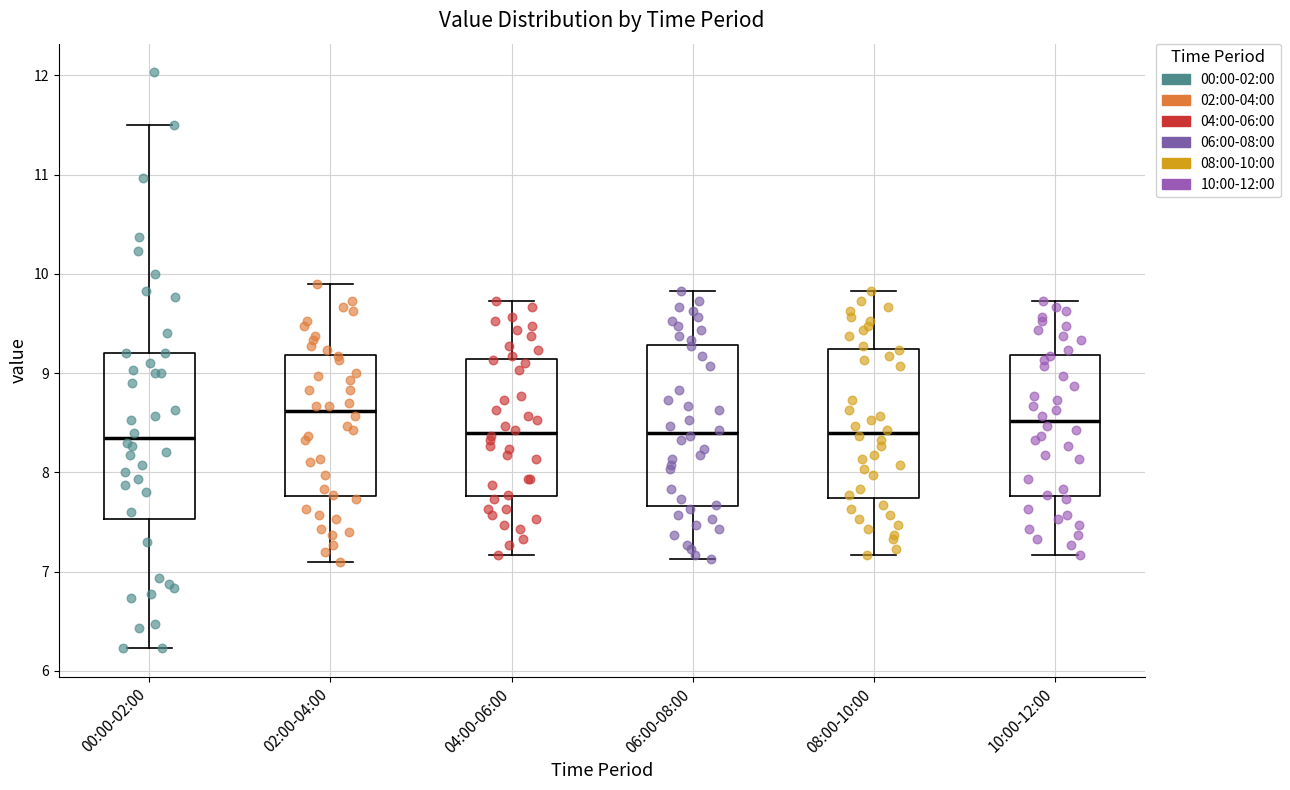

Reading left to right, transcribe this box plot: for each box, give where its median line is, the range the box spans, and where its two whiskers end, as read against the y-axis. The values are not printed on the chart, so give them approximately, as read against the axis.

00:00-02:00: median 8.4, box 7.5 to 9.2, whiskers 6.2 to 11.5
02:00-04:00: median 8.6, box 7.8 to 9.2, whiskers 7.1 to 9.9
04:00-06:00: median 8.4, box 7.8 to 9.1, whiskers 7.2 to 9.7
06:00-08:00: median 8.4, box 7.7 to 9.3, whiskers 7.1 to 9.8
08:00-10:00: median 8.4, box 7.7 to 9.2, whiskers 7.2 to 9.8
10:00-12:00: median 8.5, box 7.8 to 9.2, whiskers 7.2 to 9.7